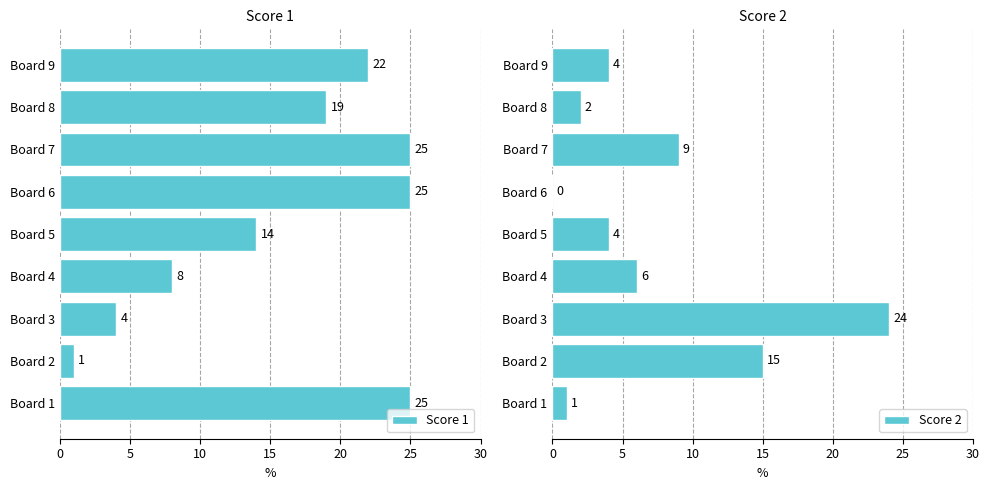

What is the sum of all Score 1 values?

143